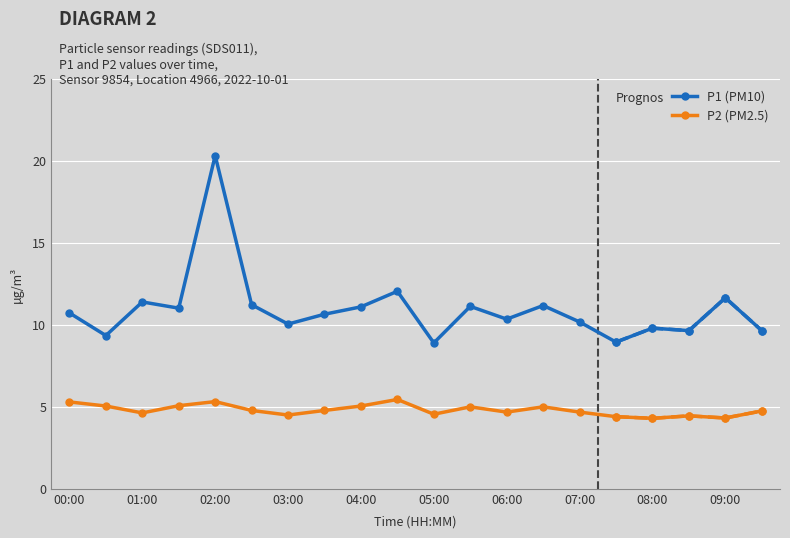

At which category does the chart reach its minimum across all series?

08:00